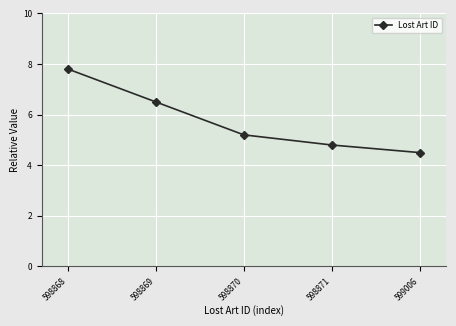

List the labels in order of value, largest first.

598868, 598869, 598870, 598871, 599006